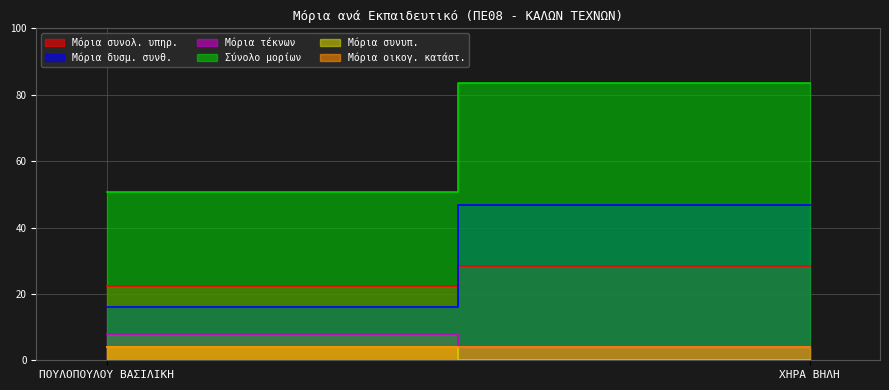

What is the greatest value displayed?

83.5